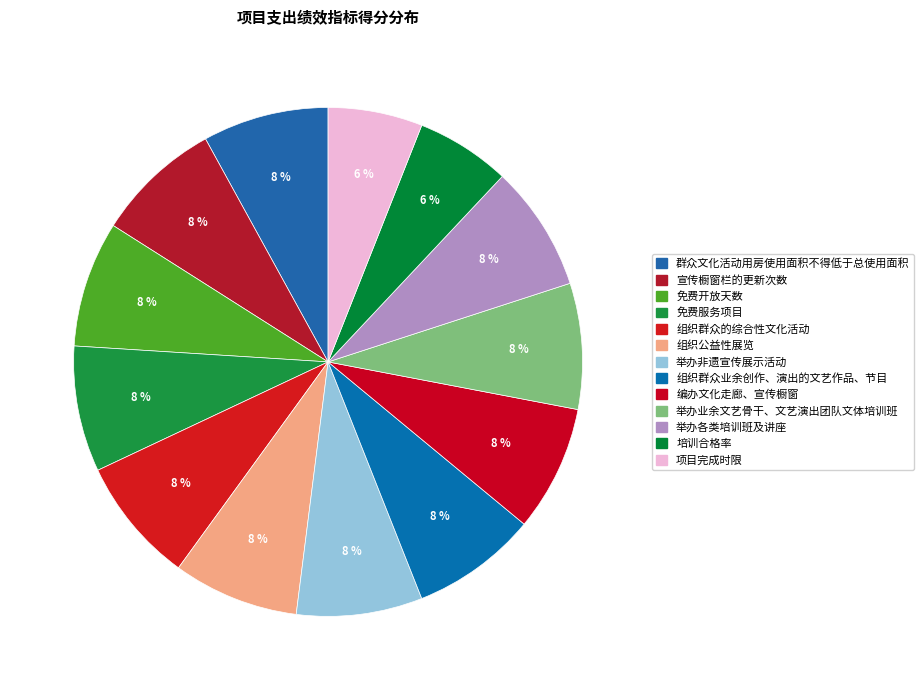

To the nearest percent, what is the average slice percentage?

8%